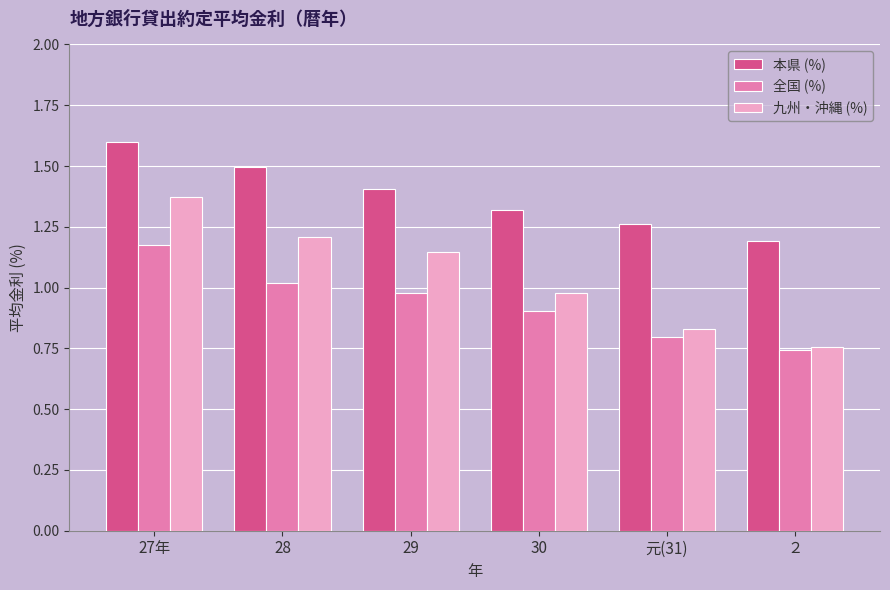

What is the spread (max minus min) of values at 30?

0.4